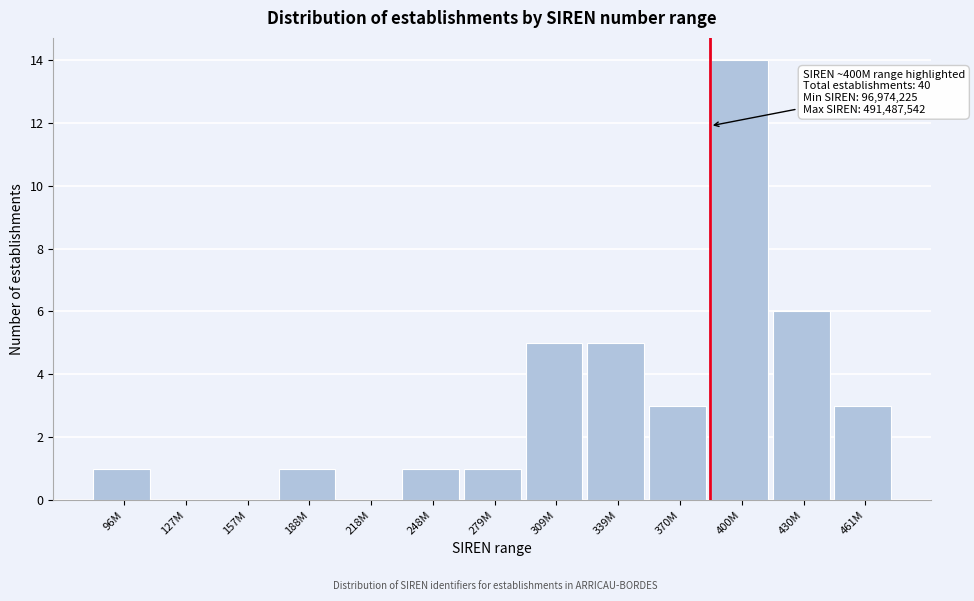

Reading left to right, extract all data points from this chart.

96M=1	127M=0	157M=0	188M=1	218M=0	248M=1	279M=1	309M=5	339M=5	370M=3	400M=14	430M=6	461M=3